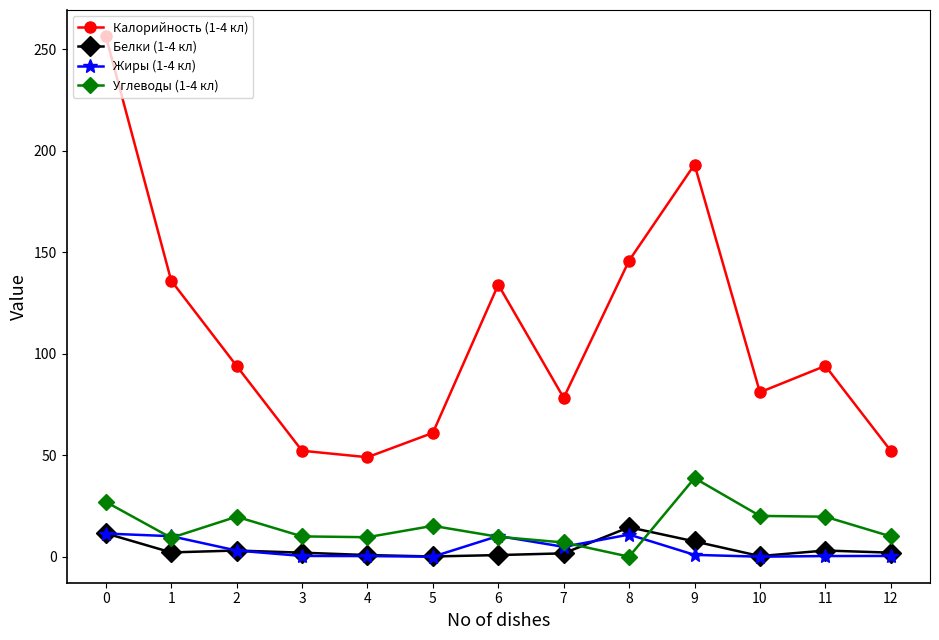

True or false: Жиры (1-4 кл) and Калорийность (1-4 кл) cross at least once.

False